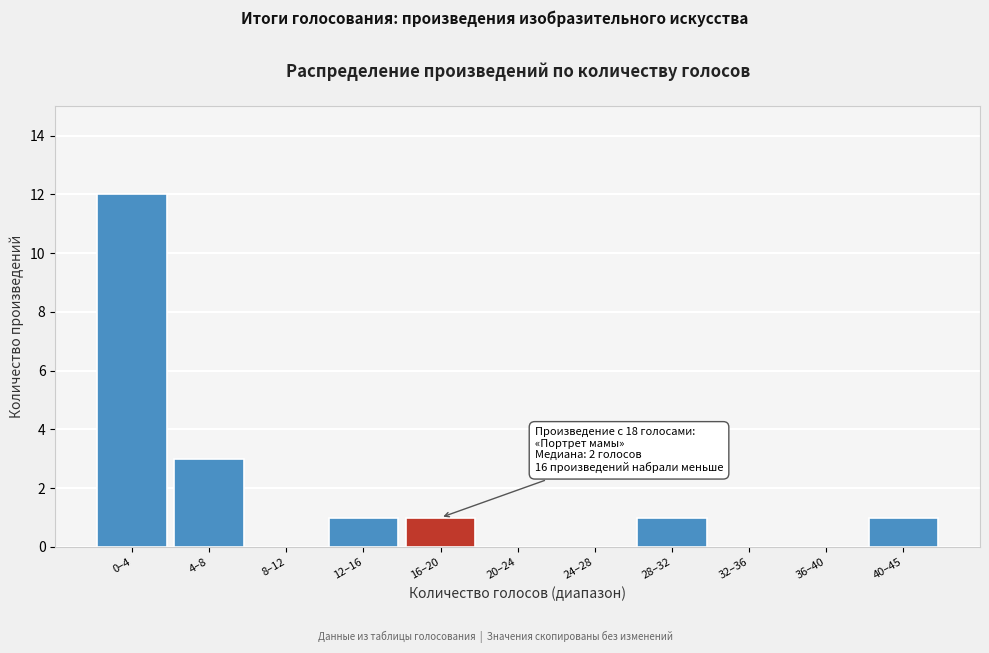

Reading left to right, list all the values displayed in this chart.

0–4=12	4–8=3	8–12=0	12–16=1	16–20=1	20–24=0	24–28=0	28–32=1	32–36=0	36–40=0	40–45=1